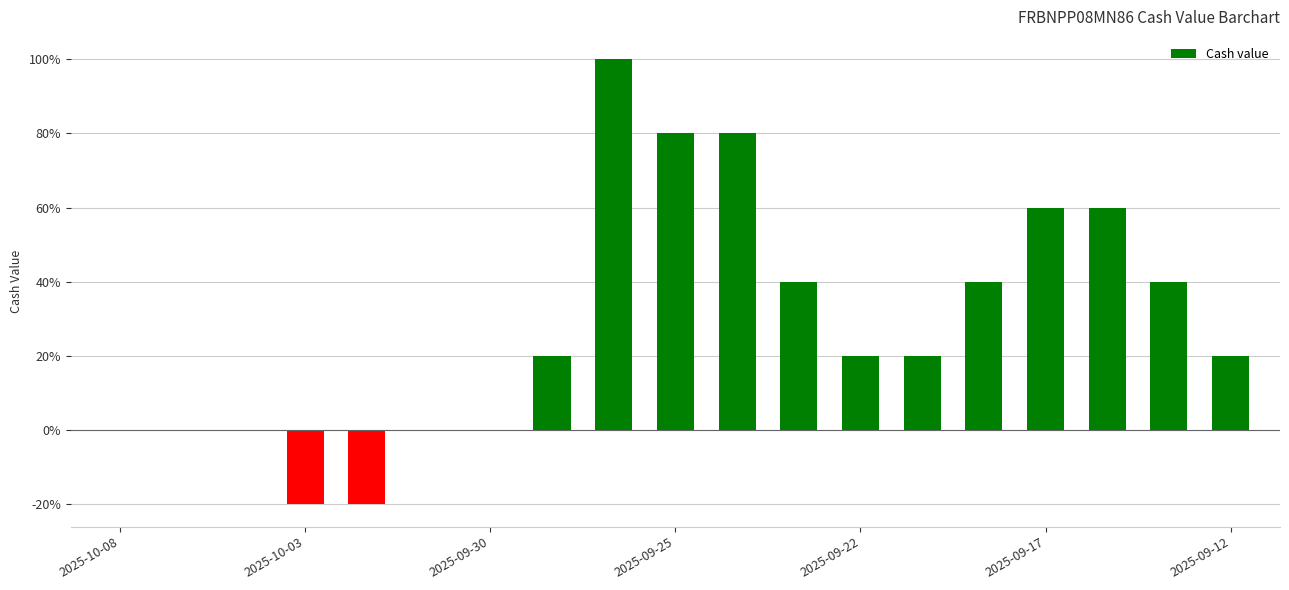

What is the greatest value displayed?

100.0